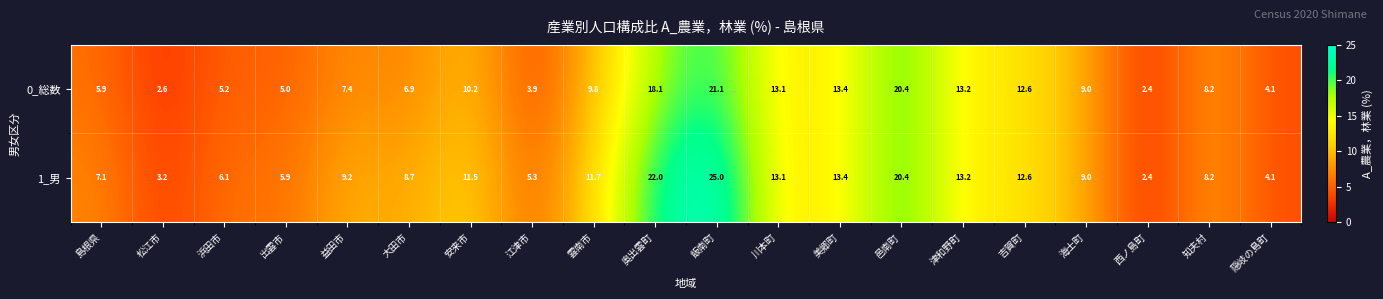

List the series in order of their overall mean, highest first.

1_男, 0_総数